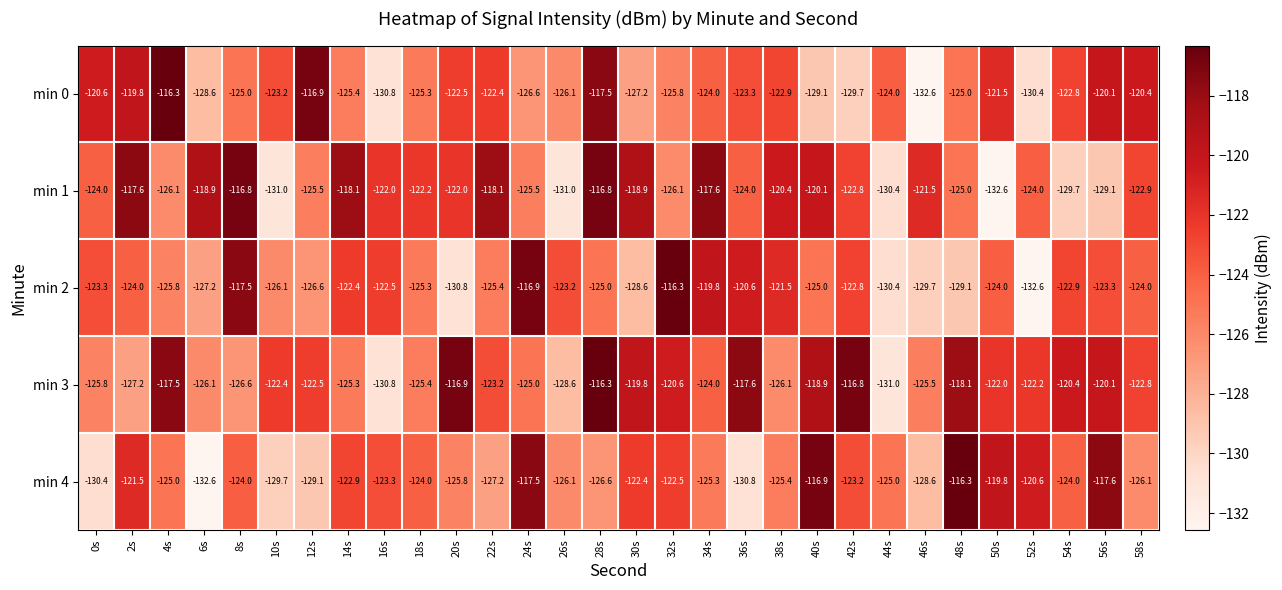

Which category has the highest value in the min 3 series?

28s